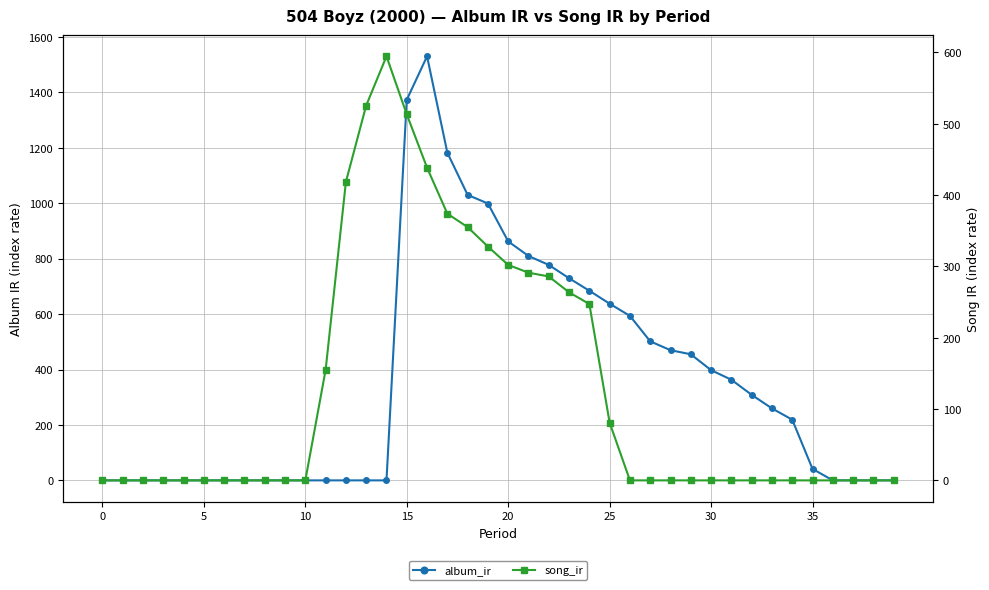

At 12, list the series in order from largest to smallest.

song_ir, album_ir